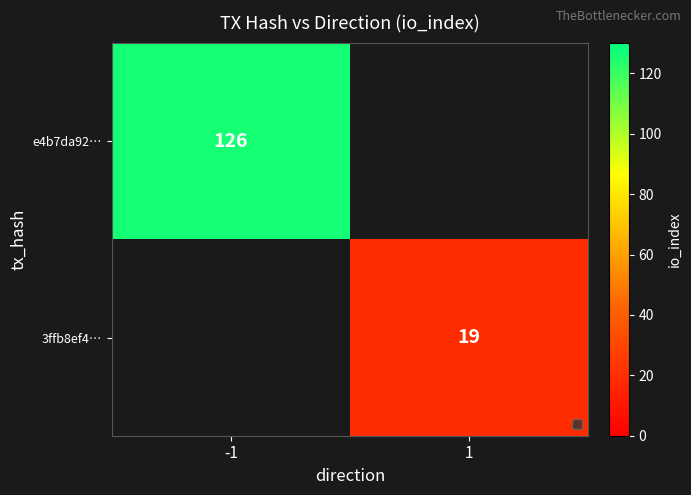

Is it true that e4b7da92… equals 63 at -1?

False